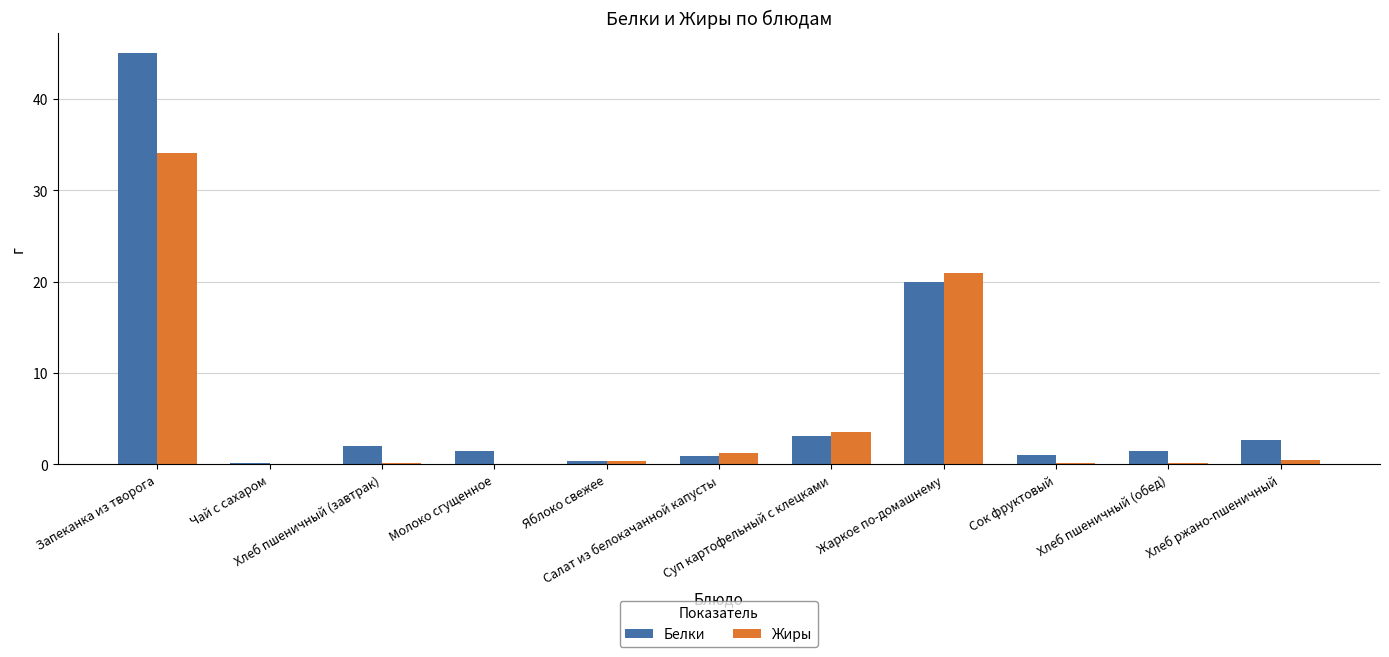

What is the maximum value for Жиры?

34.1